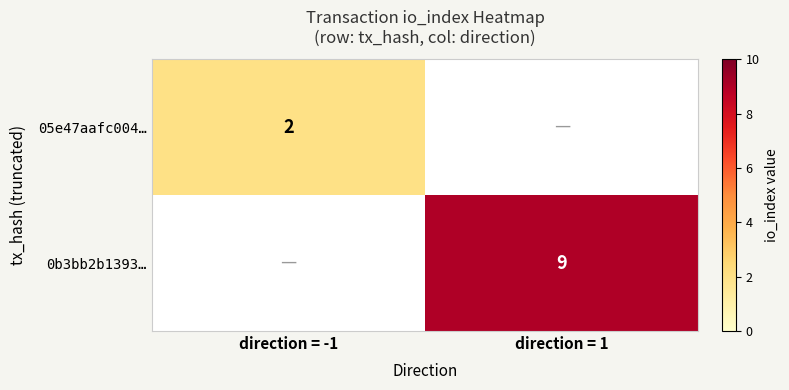

The 0b3bb2b1393… series shows 12.9 at direction = 1. True or false?

False